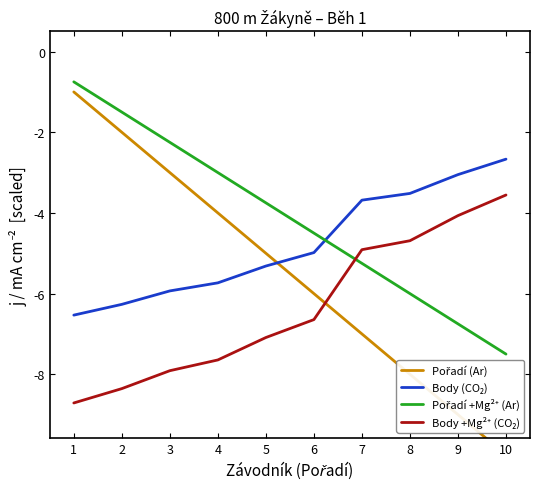

Reading left to right, list all the values displayed in this chart.

Pořadí (Ar): -1.0	-2.0	-3.0	-4.0	-5.0	-6.0	-7.0	-8.0	-9.0	-10.0
Body (CO₂): -6.5	-6.3	-5.9	-5.7	-5.3	-5.0	-3.7	-3.5	-3.0	-2.7
Pořadí +Mg²⁺ (Ar): -0.8	-1.5	-2.2	-3.0	-3.8	-4.5	-5.2	-6.0	-6.8	-7.5
Body +Mg²⁺ (CO₂): -8.7	-8.4	-7.9	-7.6	-7.1	-6.6	-4.9	-4.7	-4.1	-3.6